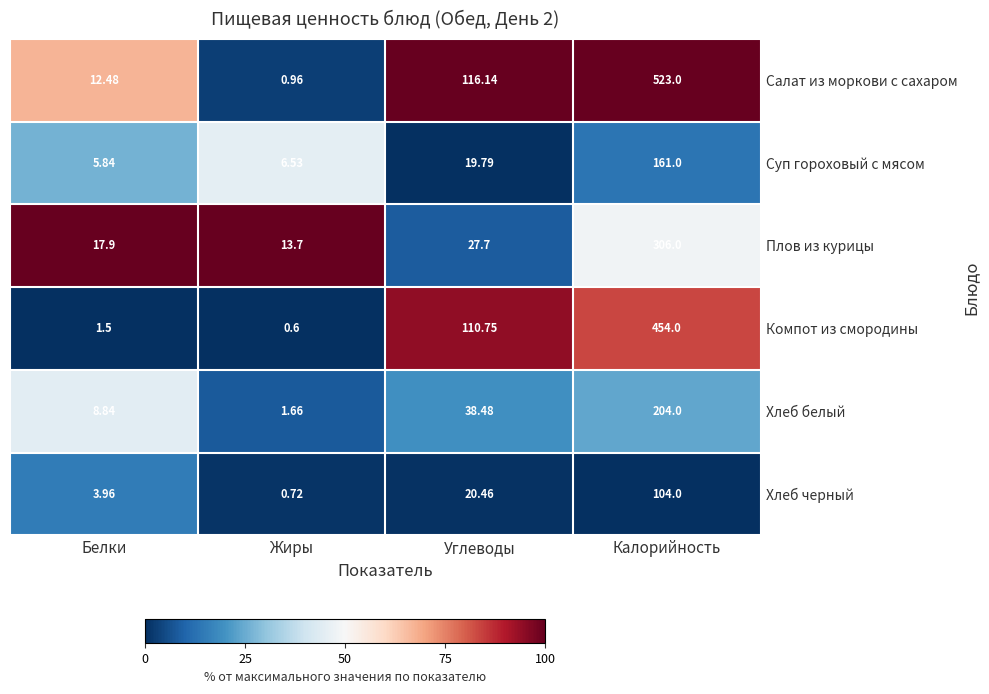

Which series has the largest total across all categories?

Салат из моркови с сахаром